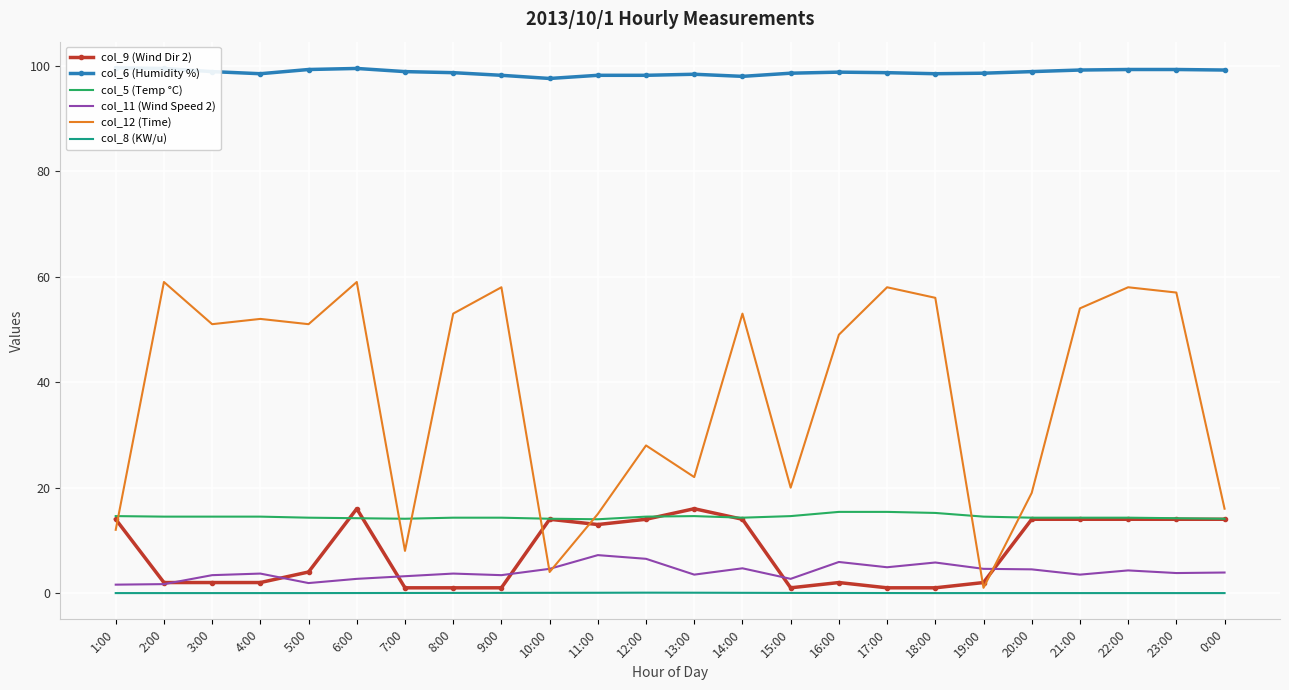

Reading left to right, what are all the values shown in this chart?

col_9 (Wind Dir 2): 1:00=14.0	2:00=2.0	3:00=2.0	4:00=2.0	5:00=4.0	6:00=16.0	7:00=1.0	8:00=1.0	9:00=1.0	10:00=14.0	11:00=13.0	12:00=14.0	13:00=16.0	14:00=14.0	15:00=1.0	16:00=2.0	17:00=1.0	18:00=1.0	19:00=2.0	20:00=14.0	21:00=14.0	22:00=14.0	23:00=14.0	0:00=14.0
col_6 (Humidity %): 1:00=99.6	2:00=99.5	3:00=98.9	4:00=98.5	5:00=99.3	6:00=99.5	7:00=98.9	8:00=98.7	9:00=98.2	10:00=97.6	11:00=98.2	12:00=98.2	13:00=98.4	14:00=98.0	15:00=98.6	16:00=98.8	17:00=98.7	18:00=98.5	19:00=98.6	20:00=98.9	21:00=99.2	22:00=99.3	23:00=99.3	0:00=99.2
col_5 (Temp °C): 1:00=14.6	2:00=14.5	3:00=14.5	4:00=14.5	5:00=14.3	6:00=14.2	7:00=14.1	8:00=14.3	9:00=14.3	10:00=14.1	11:00=14.0	12:00=14.5	13:00=14.6	14:00=14.3	15:00=14.6	16:00=15.4	17:00=15.4	18:00=15.2	19:00=14.5	20:00=14.3	21:00=14.3	22:00=14.3	23:00=14.2	0:00=14.1
col_11 (Wind Speed 2): 1:00=1.6	2:00=1.7	3:00=3.4	4:00=3.7	5:00=1.9	6:00=2.7	7:00=3.2	8:00=3.7	9:00=3.4	10:00=4.6	11:00=7.2	12:00=6.5	13:00=3.5	14:00=4.7	15:00=2.7	16:00=5.9	17:00=4.9	18:00=5.8	19:00=4.6	20:00=4.5	21:00=3.5	22:00=4.3	23:00=3.8	0:00=3.9
col_12 (Time): 1:00=12.0	2:00=59.0	3:00=51.0	4:00=52.0	5:00=51.0	6:00=59.0	7:00=8.0	8:00=53.0	9:00=58.0	10:00=4.0	11:00=15.0	12:00=28.0	13:00=22.0	14:00=53.0	15:00=20.0	16:00=49.0	17:00=58.0	18:00=56.0	19:00=1.0	20:00=19.0	21:00=54.0	22:00=58.0	23:00=57.0	0:00=16.0
col_8 (KW/u): 1:00=0.0	2:00=0.0	3:00=0.0	4:00=0.0	5:00=0.0	6:00=0.0	7:00=0.0	8:00=0.0	9:00=0.0	10:00=0.1	11:00=0.1	12:00=0.1	13:00=0.1	14:00=0.1	15:00=0.0	16:00=0.0	17:00=0.0	18:00=0.0	19:00=0.0	20:00=0.0	21:00=0.0	22:00=0.0	23:00=0.0	0:00=0.0